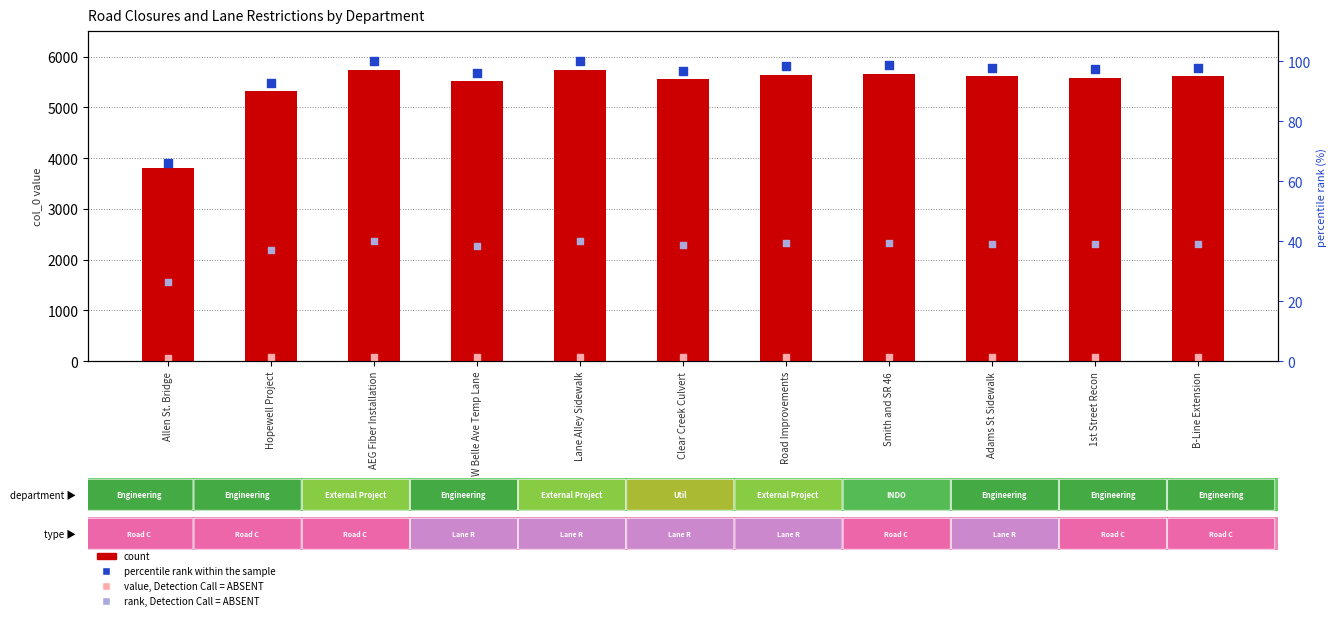

Which series has the largest total across all categories?

count